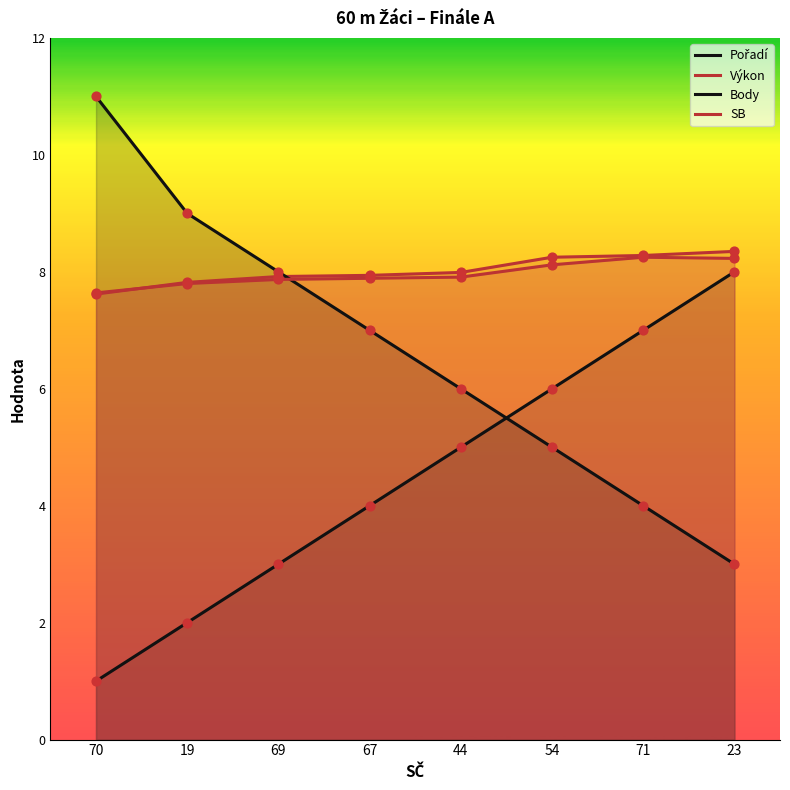

What is the total value across all series at 70?

27.3